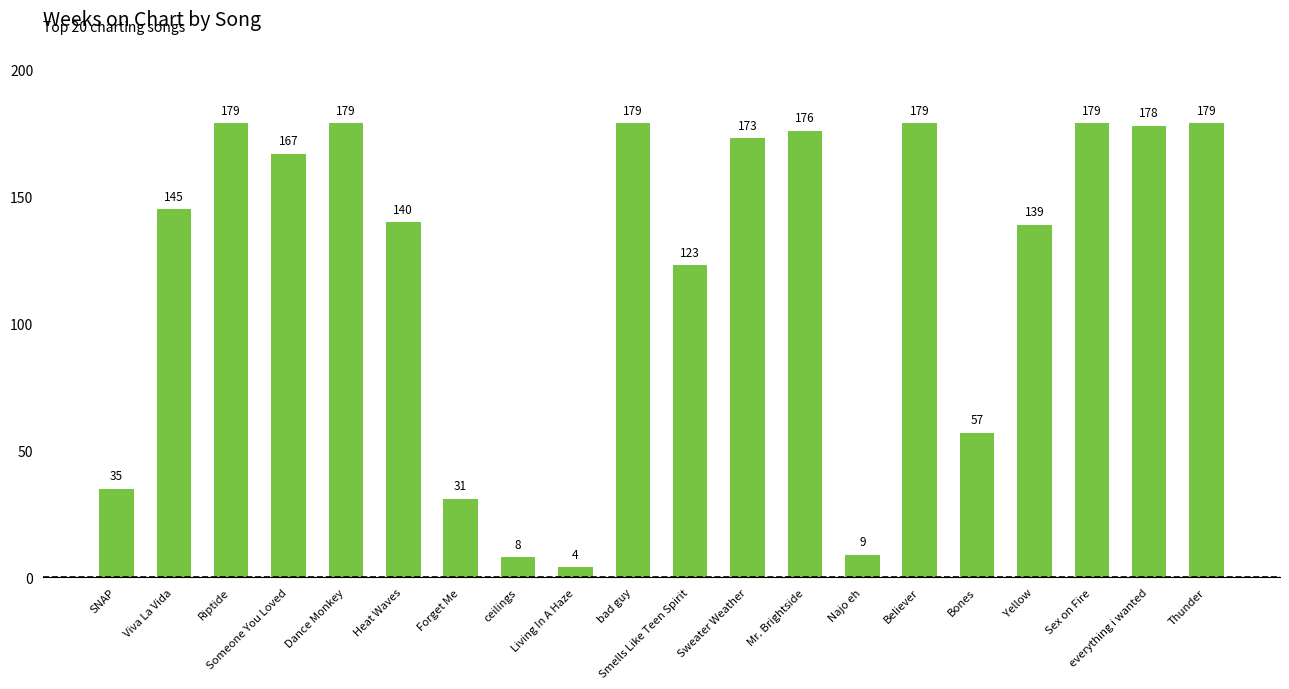

What is the difference between the maximum and minimum values?

175